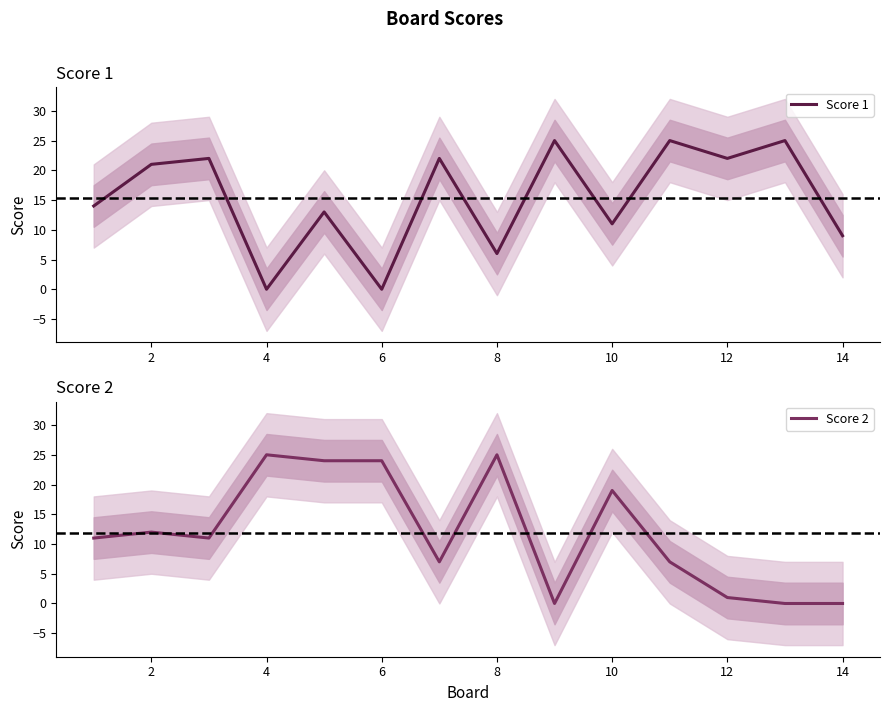

How many interior local peaks does the Score 1 series have?

6